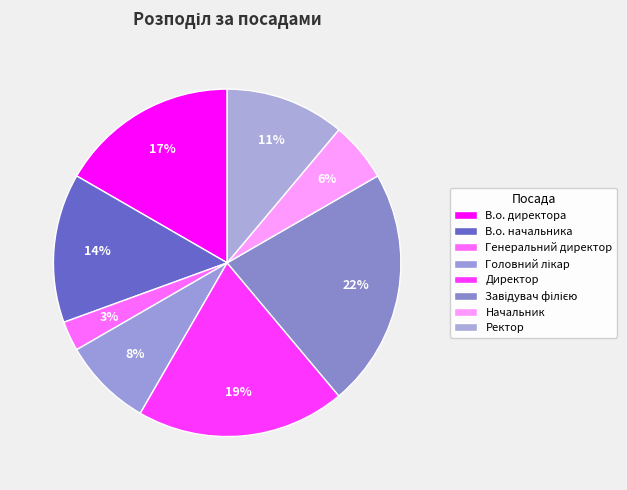

Which category has the biggest portion of the pie?

Завідувач філією